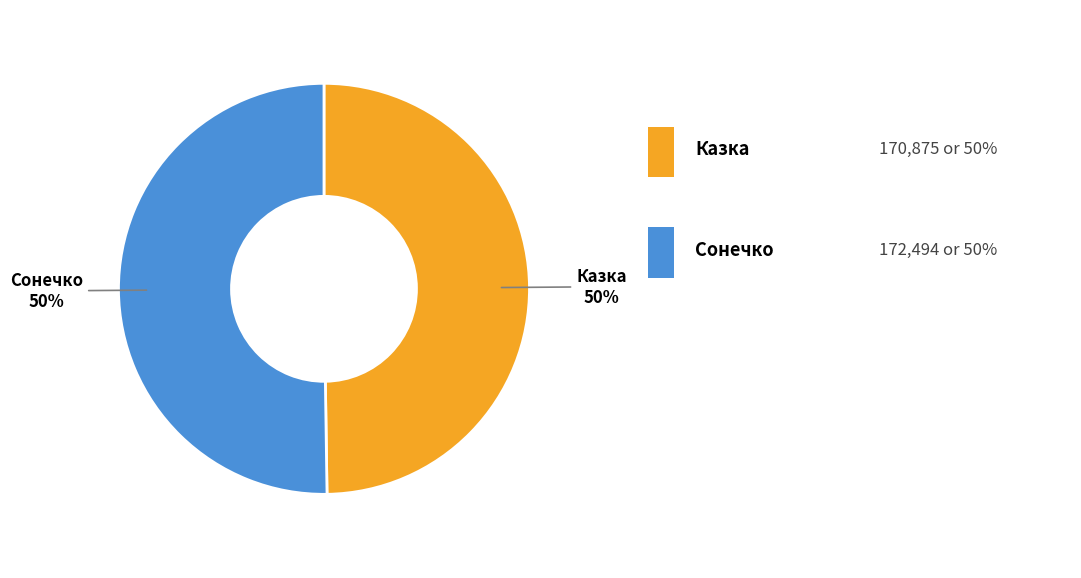

How many segments does this pie chart have?

2